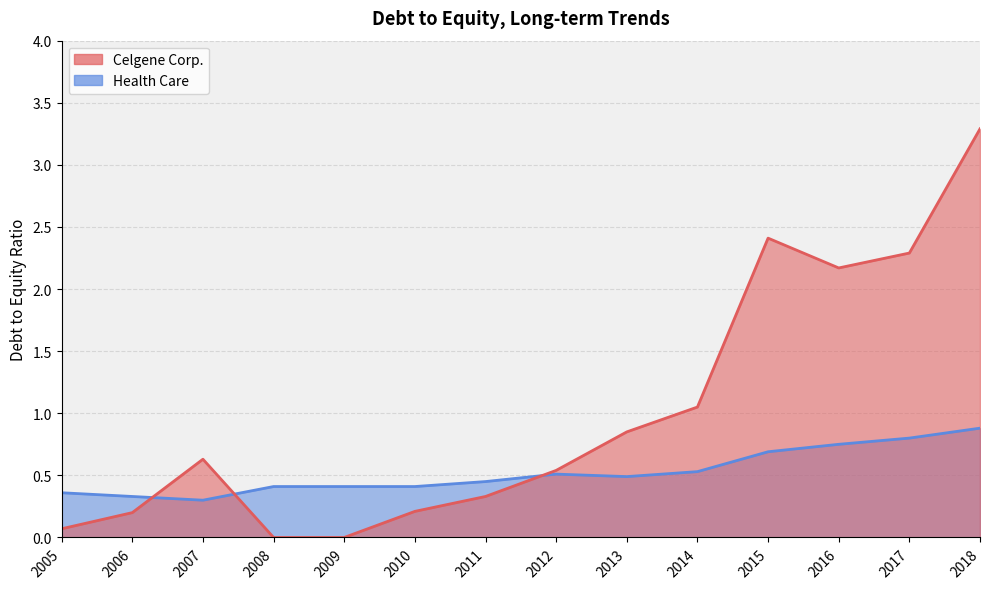

Reading left to right, what are all the values shown in this chart?

Celgene Corp.: 2005=0.1	2006=0.2	2007=0.6	2008=0.0	2009=0.0	2010=0.2	2011=0.3	2012=0.5	2013=0.8	2014=1.1	2015=2.4	2016=2.2	2017=2.3	2018=3.3
Health Care: 2005=0.4	2006=0.3	2007=0.3	2008=0.4	2009=0.4	2010=0.4	2011=0.5	2012=0.5	2013=0.5	2014=0.5	2015=0.7	2016=0.8	2017=0.8	2018=0.9